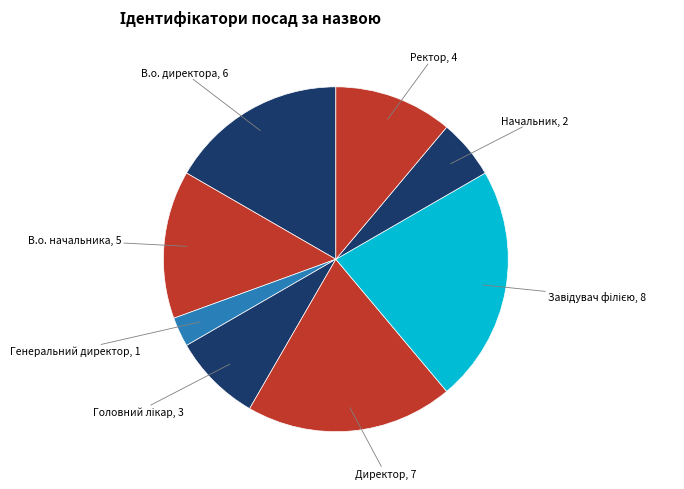

How many slices are in this pie chart?

8